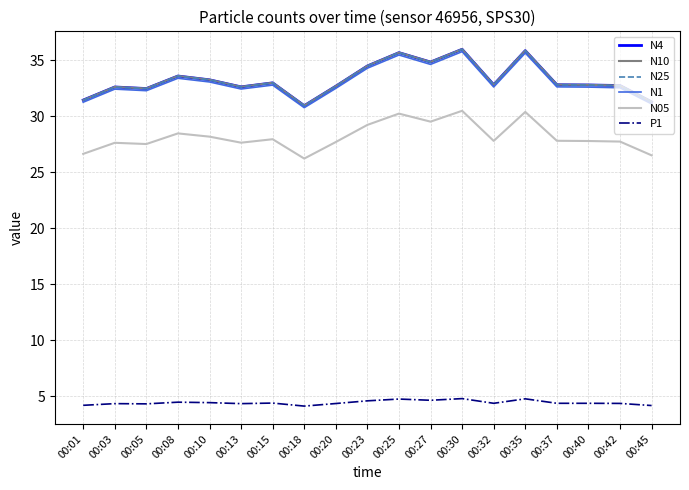

What is the spread (max minus min) of values at 00:30?

31.2